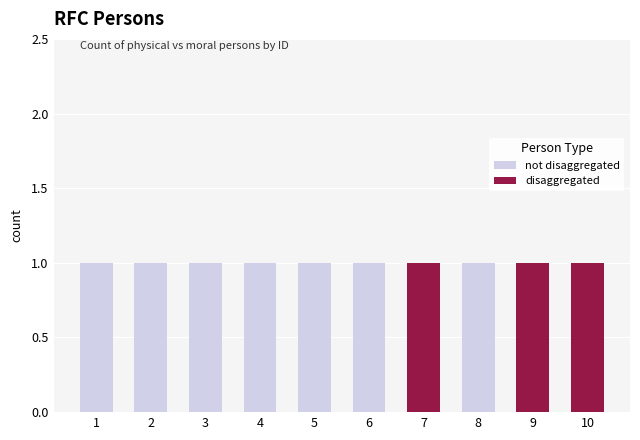

What is the difference between the highest and lowest values at 5?

1